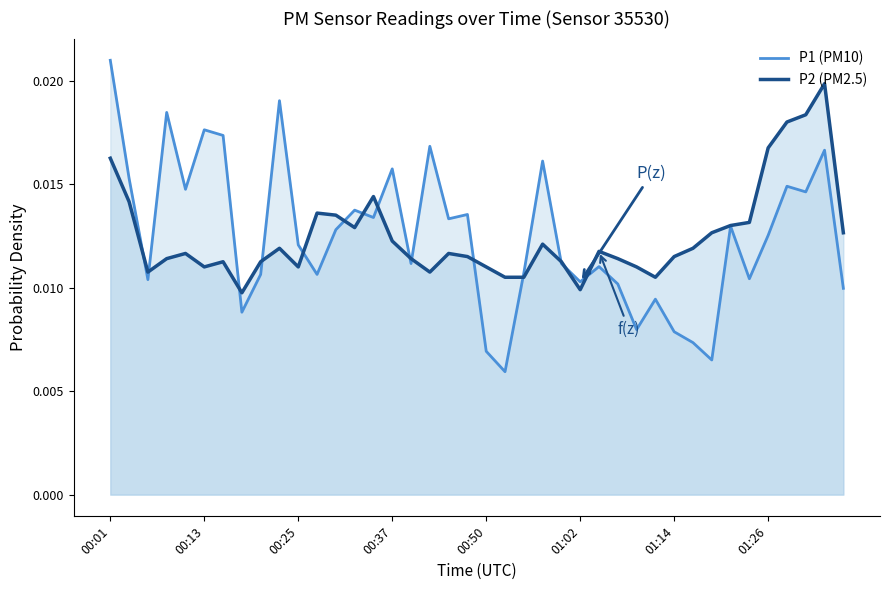

How many lines are shown in the chart?

2